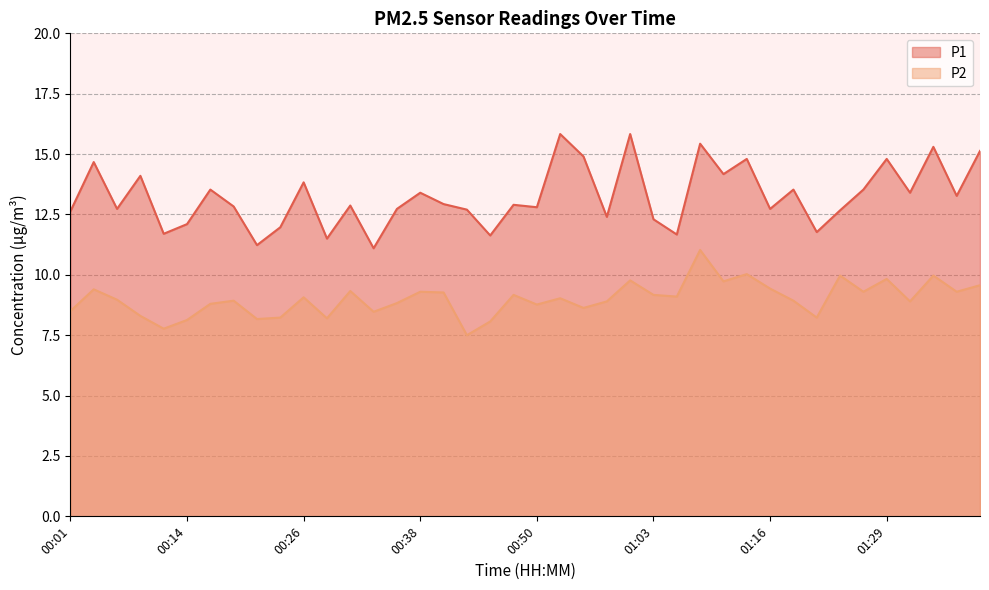

How many interior local peaks does the P1 series have?

14